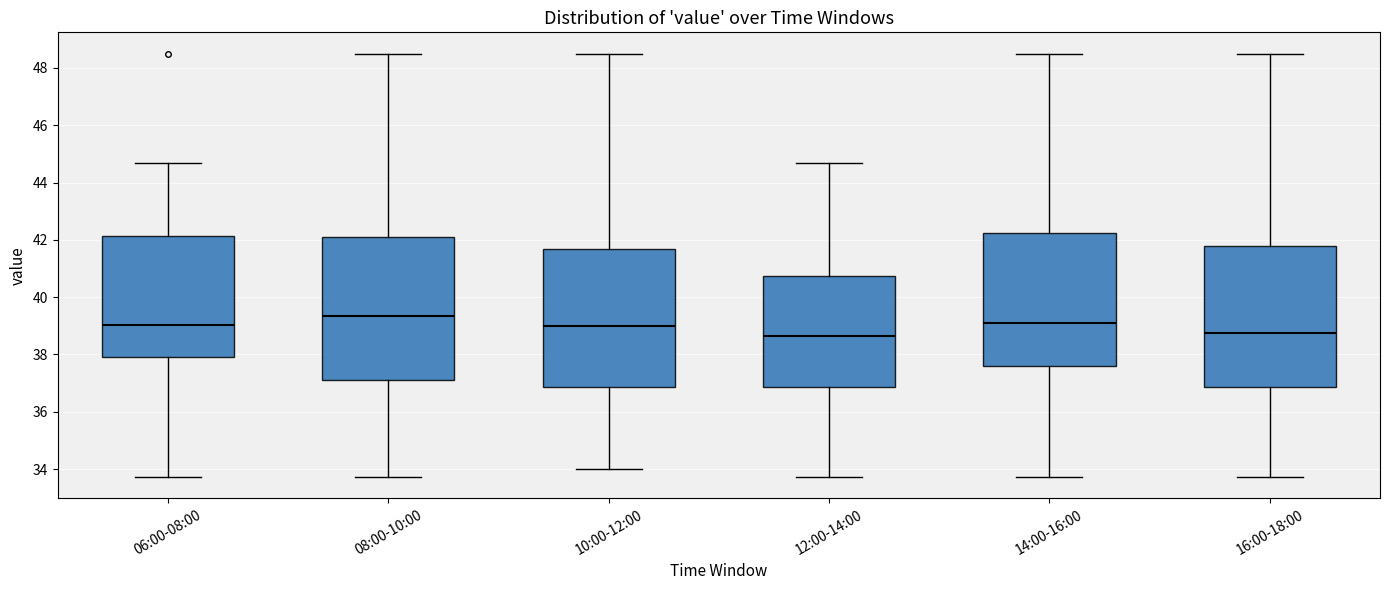

Reading left to right, read every box against the y-axis: the position of its median line, the range the box covers, and the ends of its whiskers. The values are not printed on the chart, so give them approximately, as read against the axis.

06:00-08:00: median 39.0, box 38.0 to 42.2, whiskers 33.8 to 44.6
08:00-10:00: median 39.4, box 37.2 to 42.2, whiskers 33.8 to 48.6
10:00-12:00: median 39.0, box 36.8 to 41.6, whiskers 34.0 to 48.6
12:00-14:00: median 38.6, box 36.8 to 40.8, whiskers 33.8 to 44.6
14:00-16:00: median 39.2, box 37.6 to 42.2, whiskers 33.8 to 48.6
16:00-18:00: median 38.8, box 36.8 to 41.8, whiskers 33.8 to 48.6